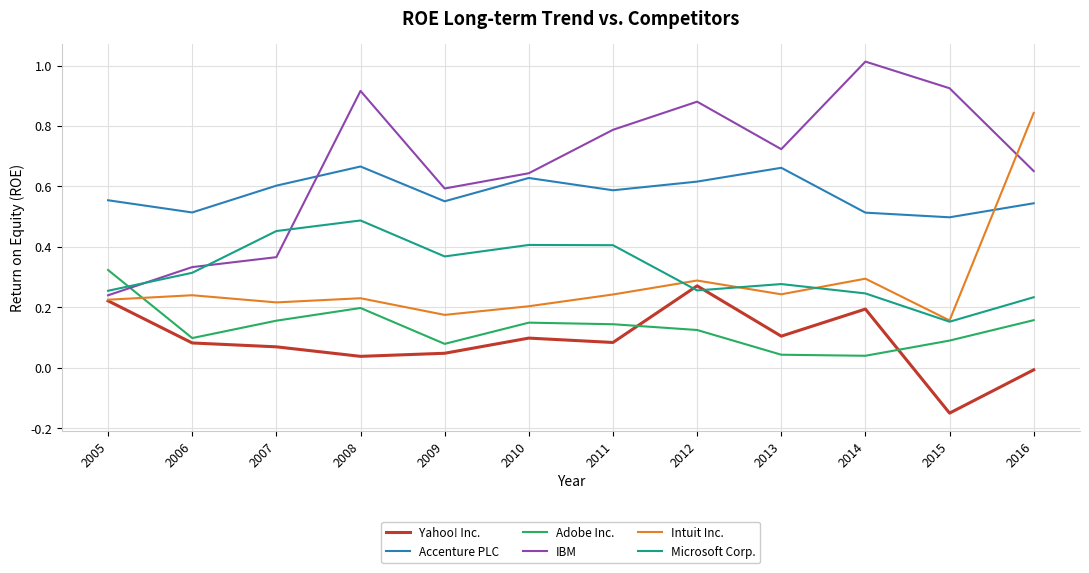

Rank the series by their maximum value, from lowest to highest.

Yahoo! Inc., Adobe Inc., Microsoft Corp., Accenture PLC, Intuit Inc., IBM